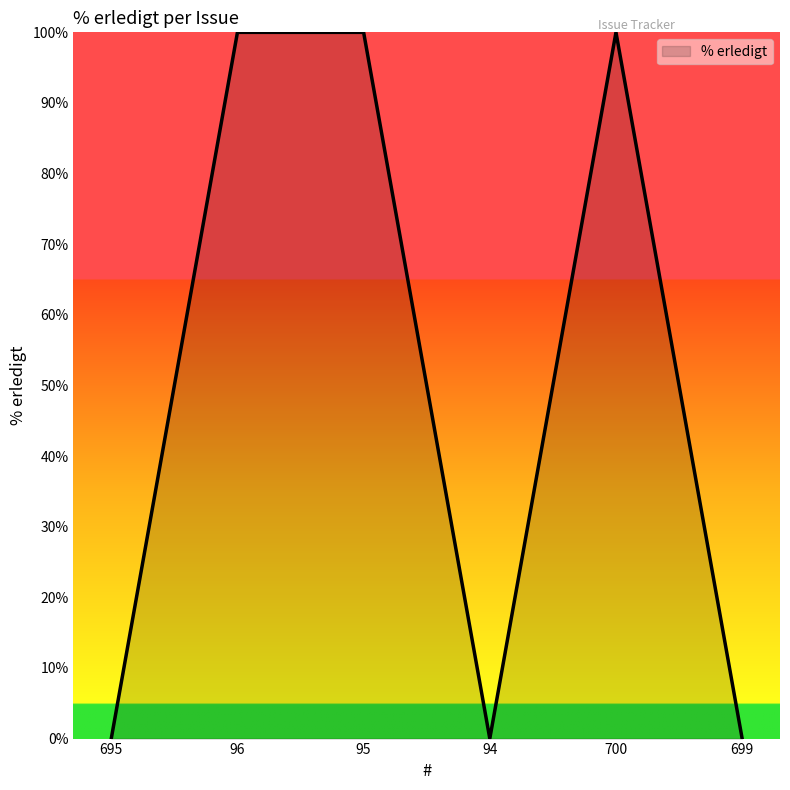

What is the sum of all values?

300